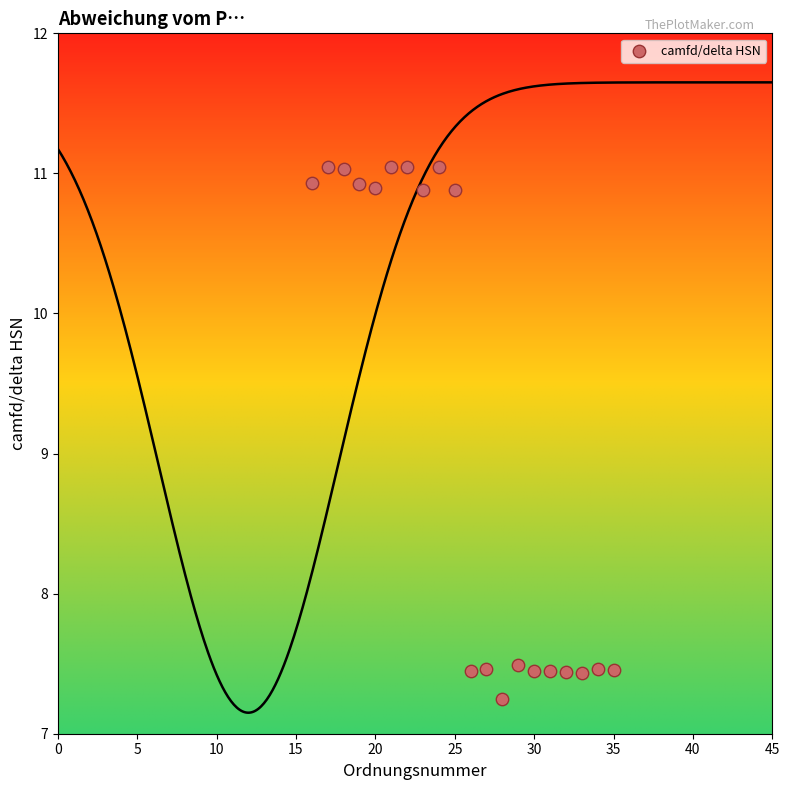

What is the range of Y values (max minus min)?

3.8